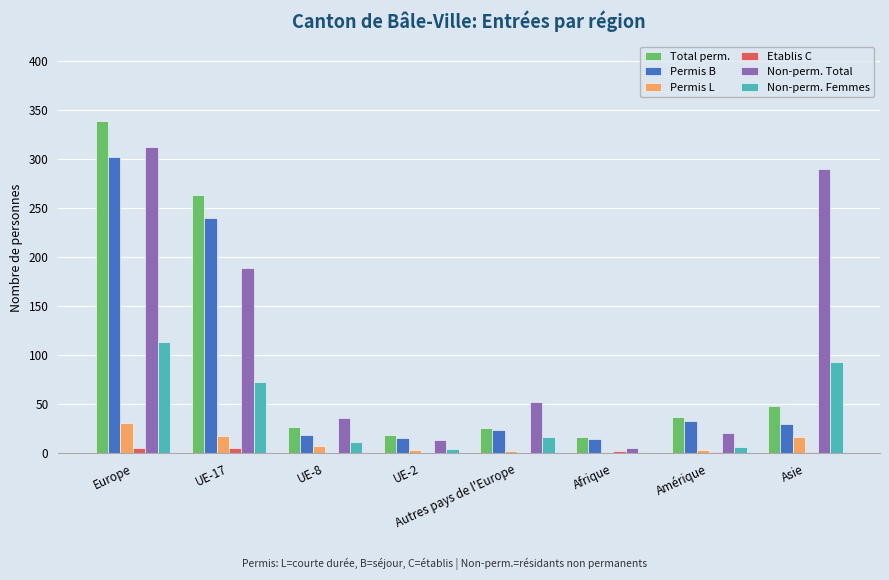

Count the Etablis C values in the range 0 to 6.

8